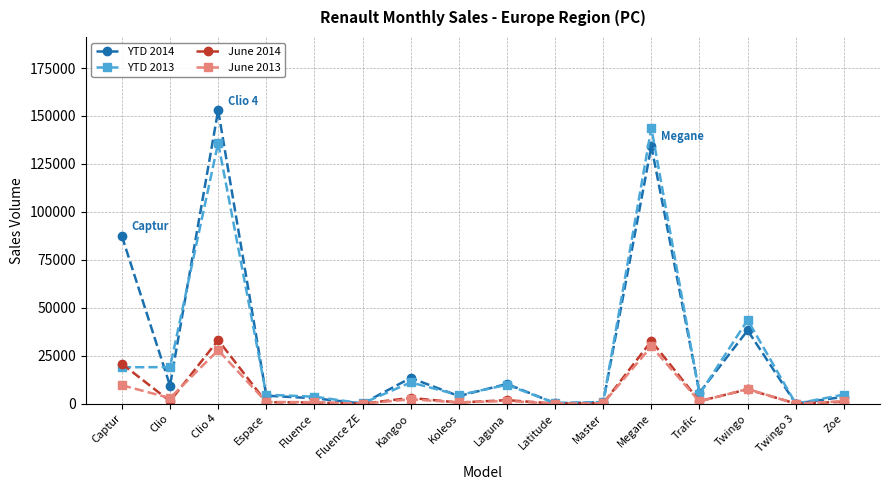

Which series has the largest total across all categories?

YTD 2014